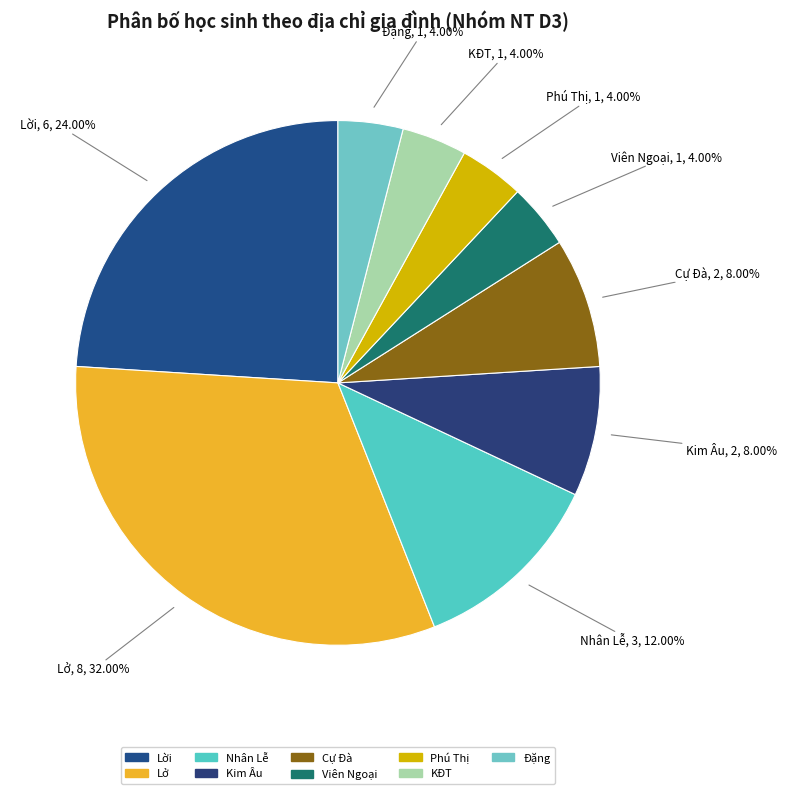

Do Kim Âu and Đặng together represent more than half of the pie?

No